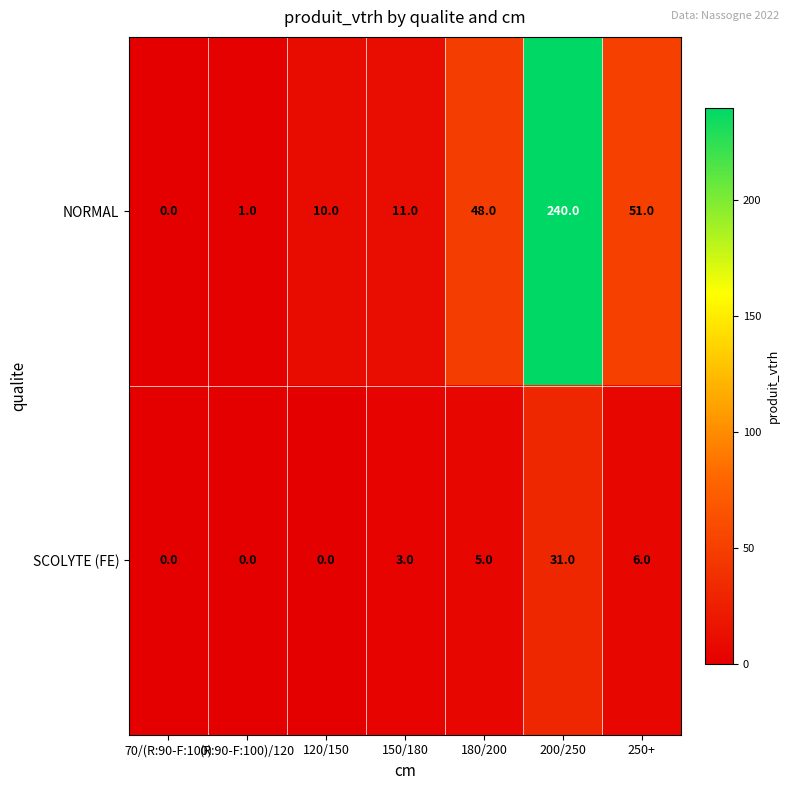

Which series has the largest range (max minus min)?

NORMAL